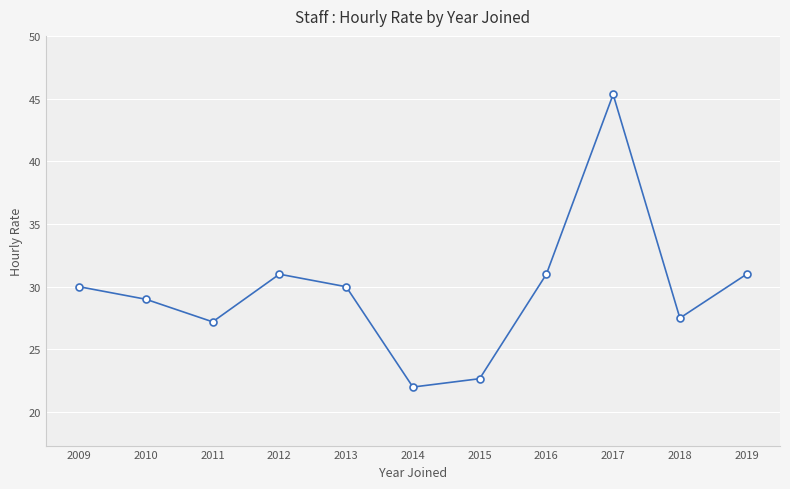

How many points are lower than both their immediate neighbors (excluding endpoints)?

3